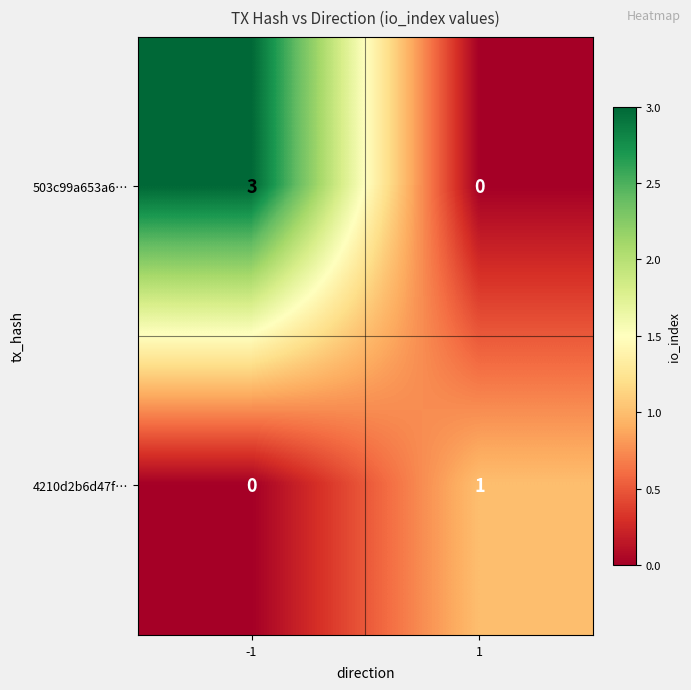

What is the sum of the 503c99a653a6… values at 1 and -1?

3